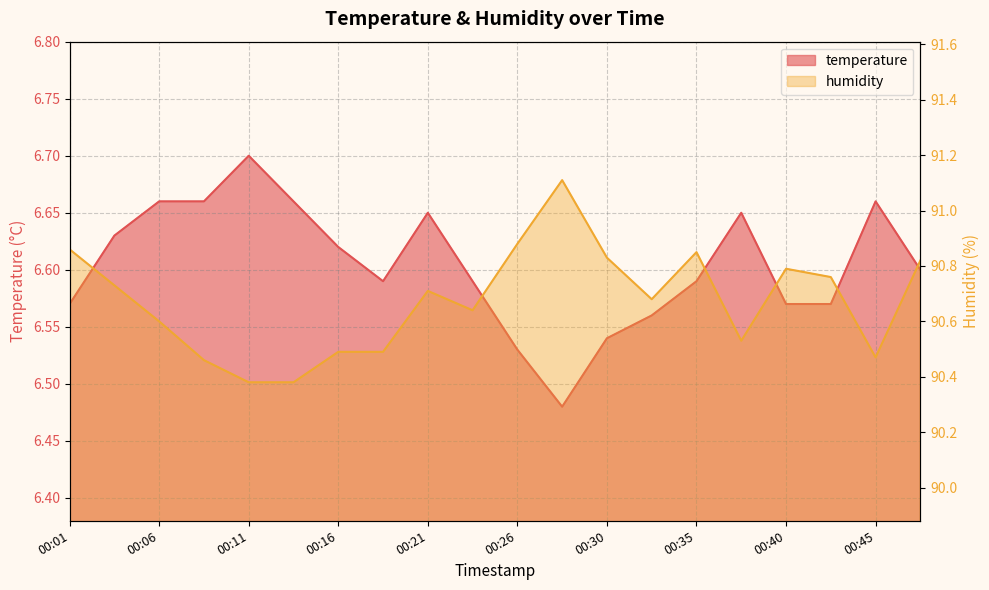

At which category is the sum across all series the highest?

00:28